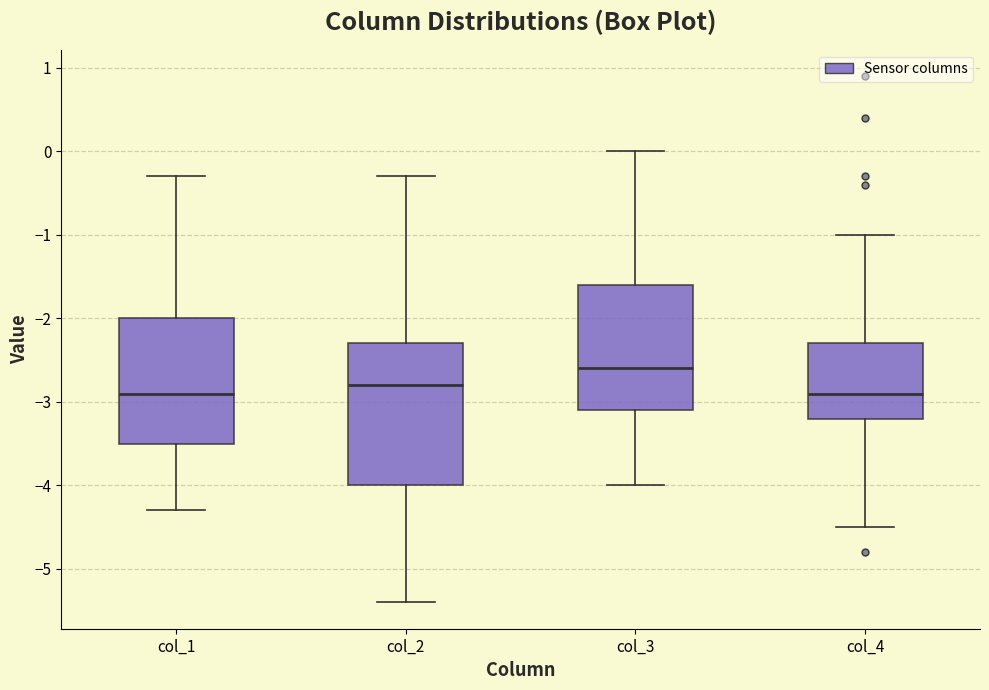

Reading left to right, transcribe this box plot: for each box, give where its median line is, the range the box spans, and where its two whiskers end, as read against the y-axis. The values are not printed on the chart, so give them approximately, as read against the axis.

col_1: median -2.9, box -3.5 to -2.0, whiskers -4.3 to -0.3
col_2: median -2.8, box -4.0 to -2.3, whiskers -5.4 to -0.3
col_3: median -2.6, box -3.1 to -1.6, whiskers -4.0 to 0.0
col_4: median -2.9, box -3.2 to -2.3, whiskers -4.5 to -1.0